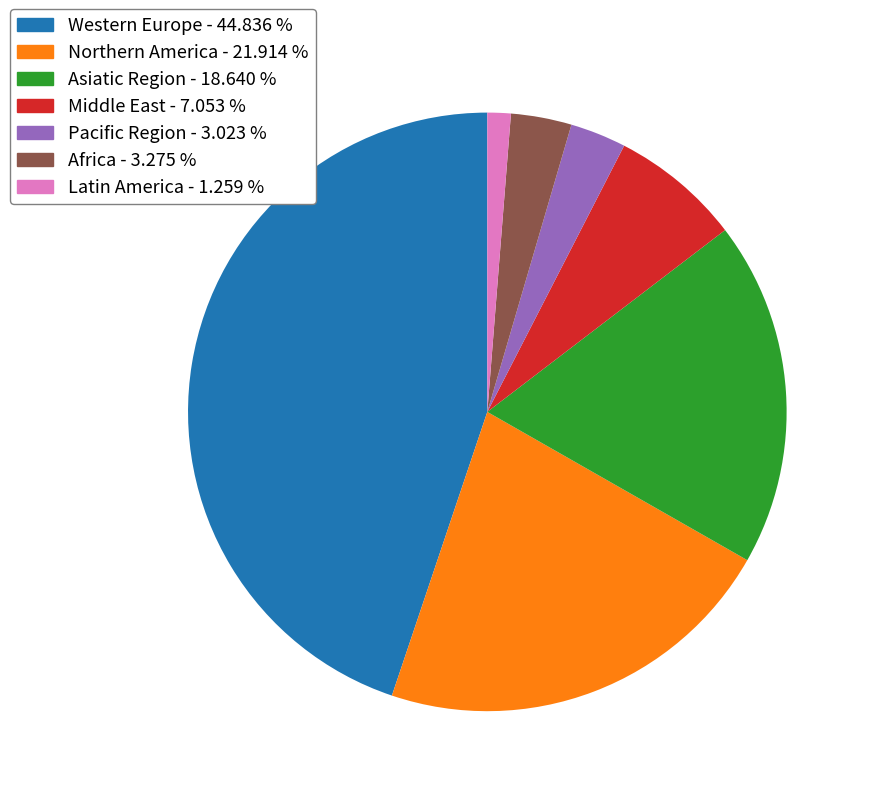

The Pacific Region slice represents 3% of the pie. True or false?

True